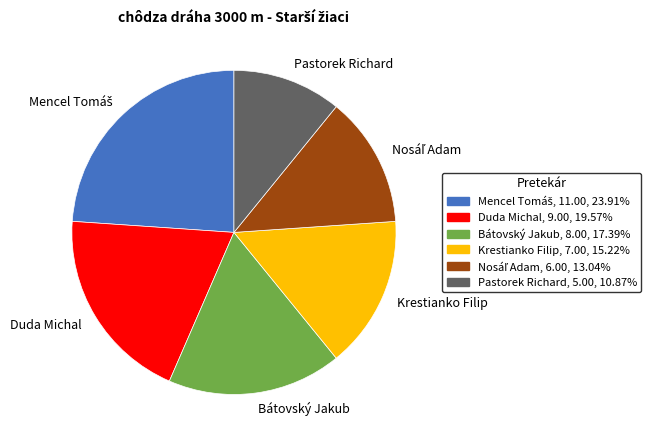

Does any single category account for the majority?

No